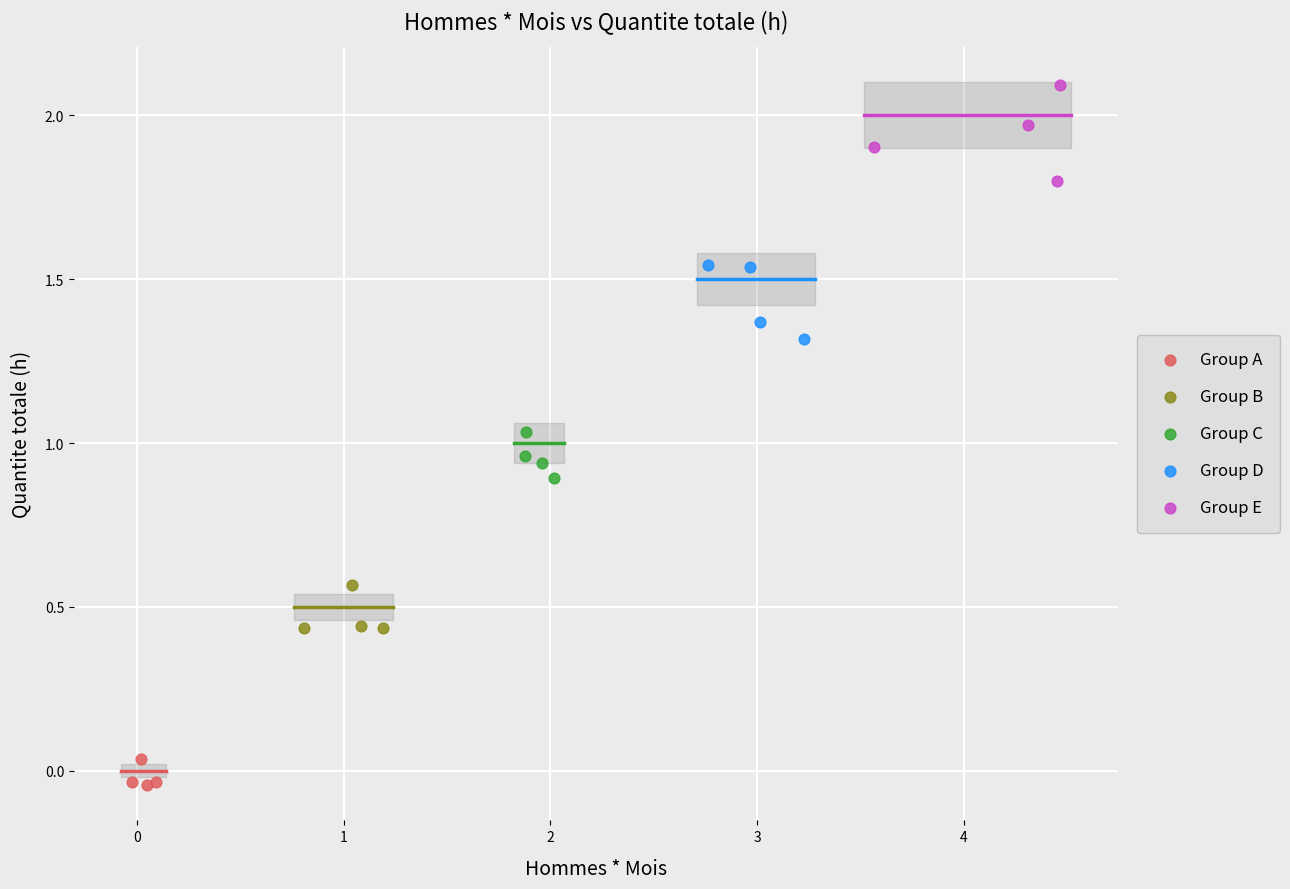

Which series contains the highest Y value?

Group E